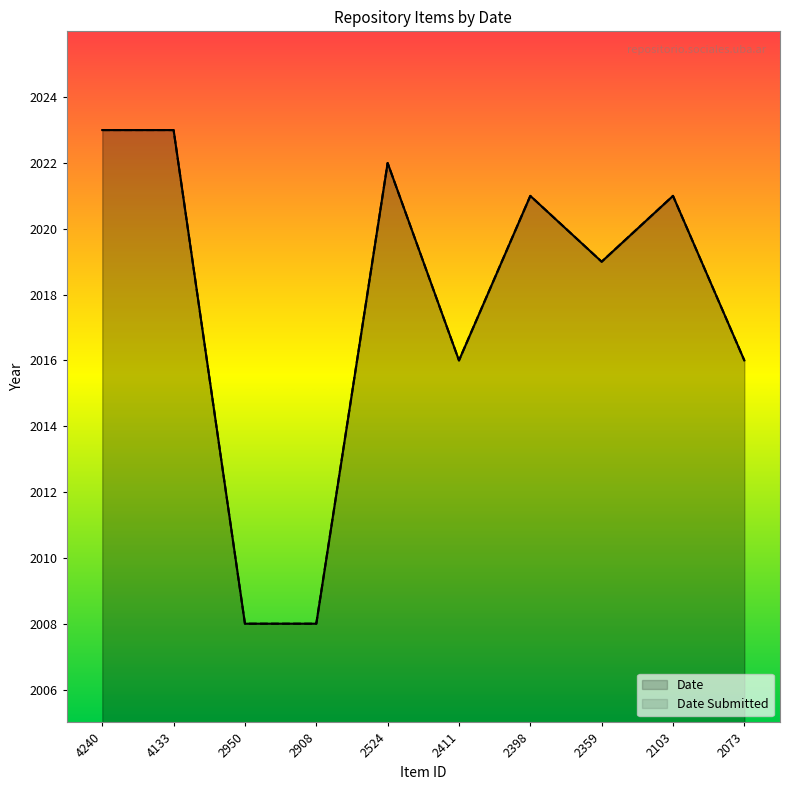

Reading left to right, list all the values displayed in this chart.

Date Submitted: 4240=2023	4133=2023	2950=2008	2908=2008	2524=2022	2411=2016	2398=2021	2359=2019	2103=2021	2073=2016
Date: 4240=2023	4133=2023	2950=2008	2908=2008	2524=2022	2411=2016	2398=2021	2359=2019	2103=2021	2073=2016